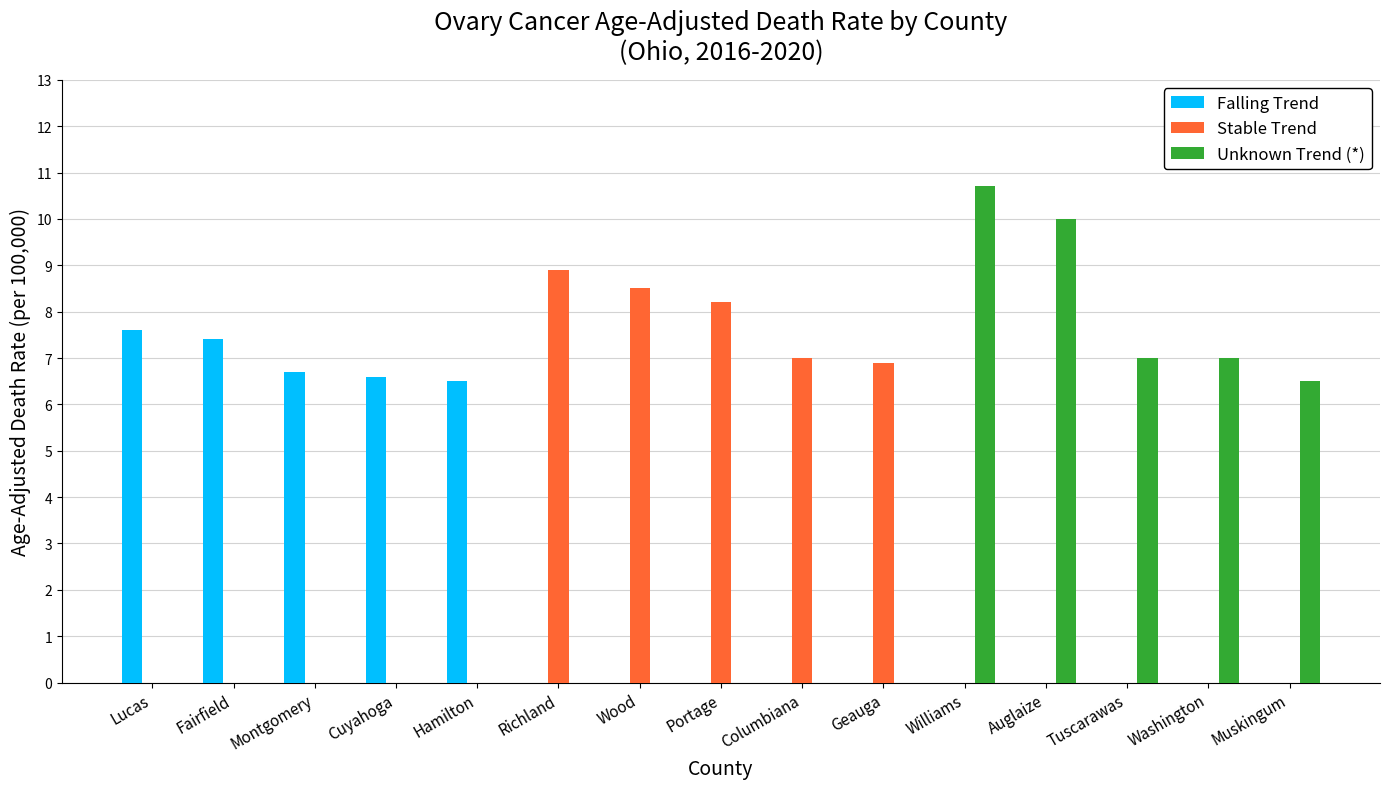

At which category is the sum across all series the highest?

Williams